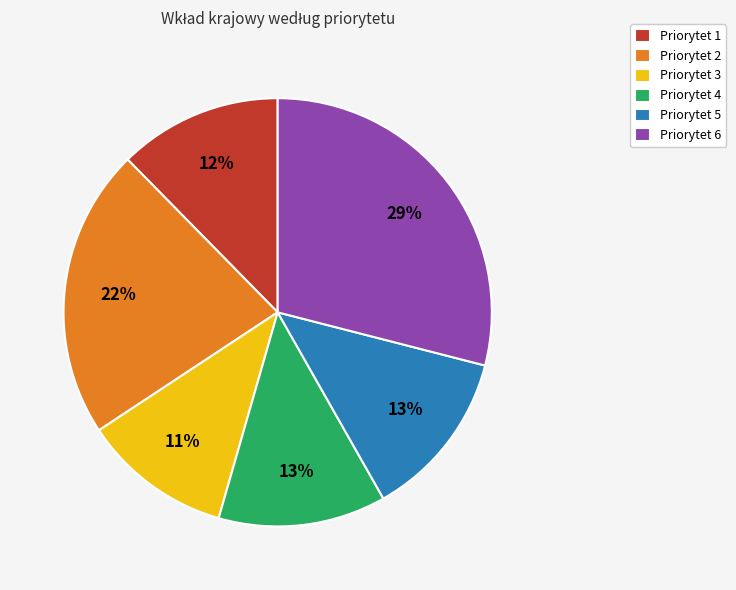

To the nearest percent, what portion does Priorytet 6 represent?

29%